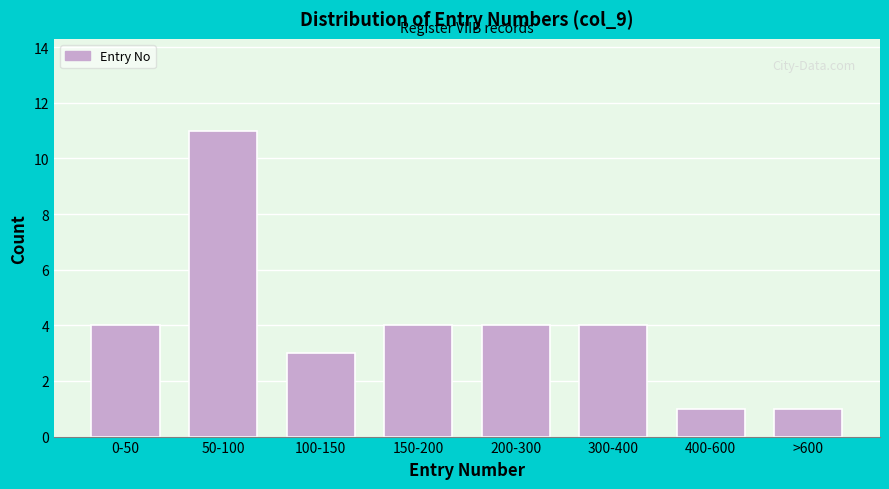

Reading left to right, list all the values displayed in this chart.

0-50=4	50-100=11	100-150=3	150-200=4	200-300=4	300-400=4	400-600=1	>600=1